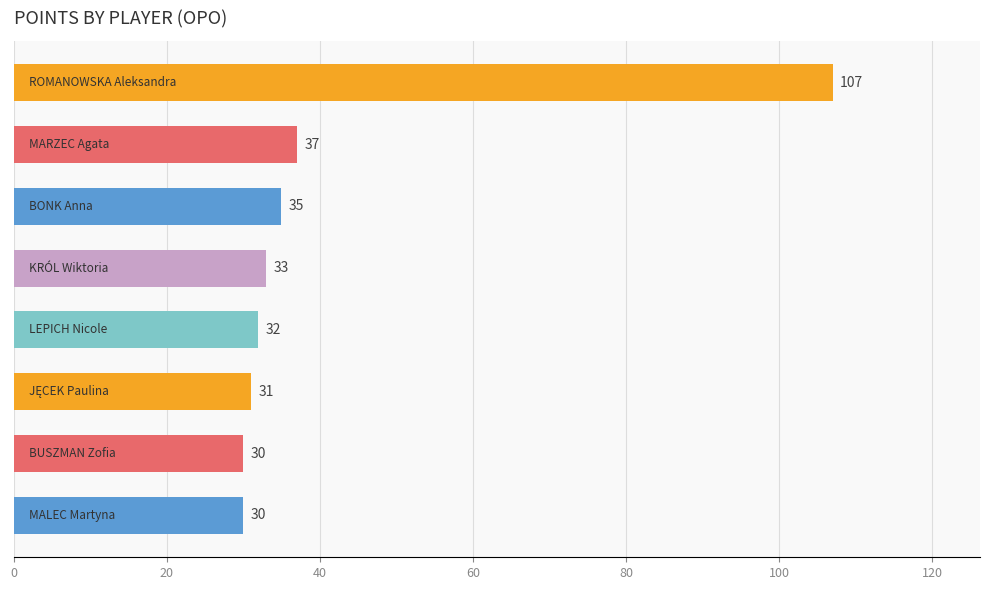

What is the value of the 4th bar from the top?

33